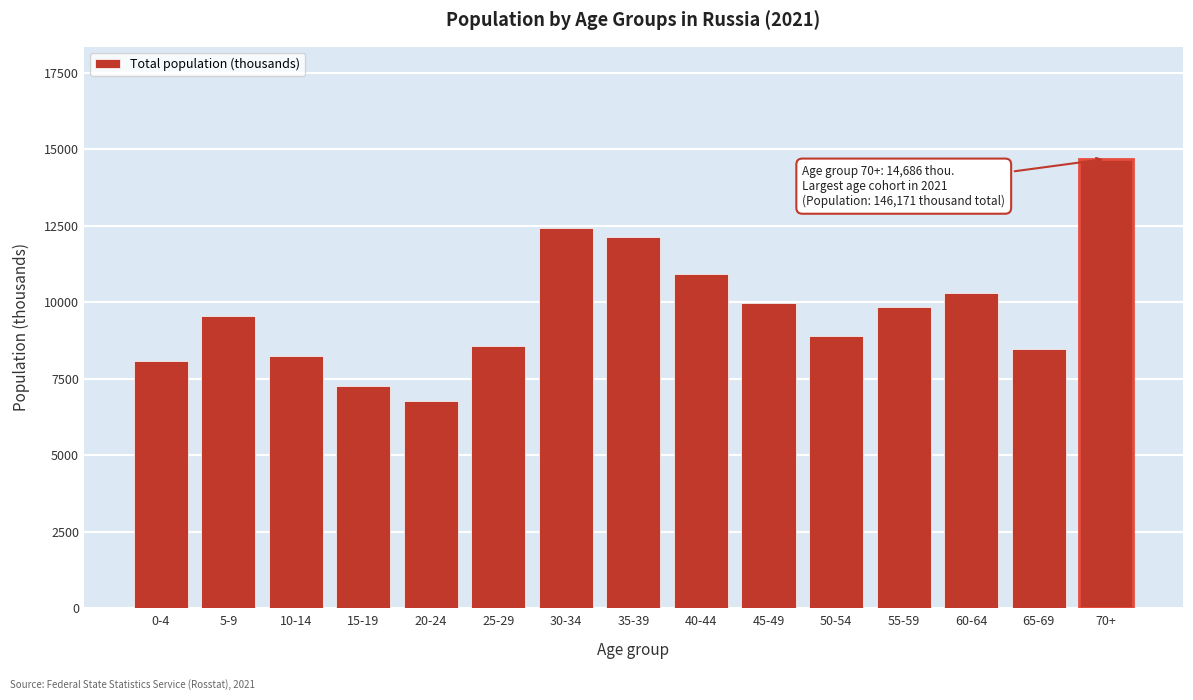

Reading right to left, what are all the values shown in this chart?

14686	8469	10300	9856	8892	9980	10915	12131	12423	8582	6776	7272	8257	9552	8080